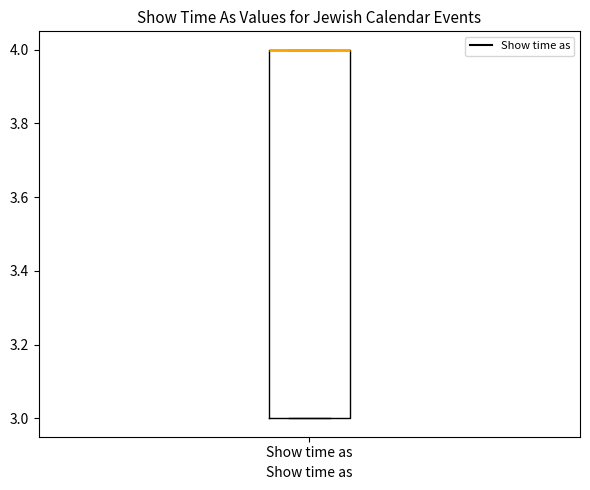

Where is the upper edge of the box for Show time as on the y-axis? The values are not printed on the chart, so give them approximately, as read against the axis.

4